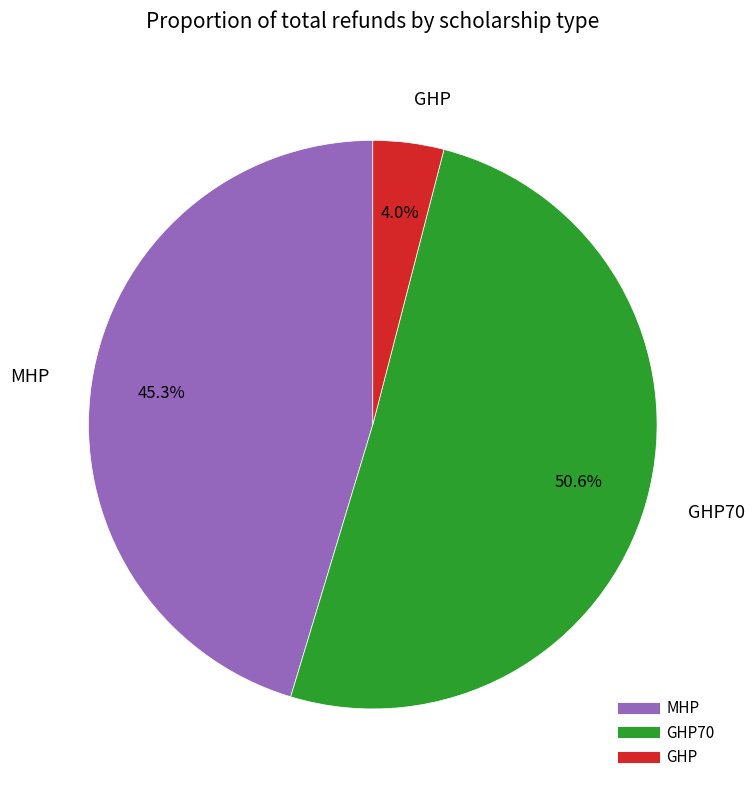

Is there any slice that represents more than half of the pie?

Yes